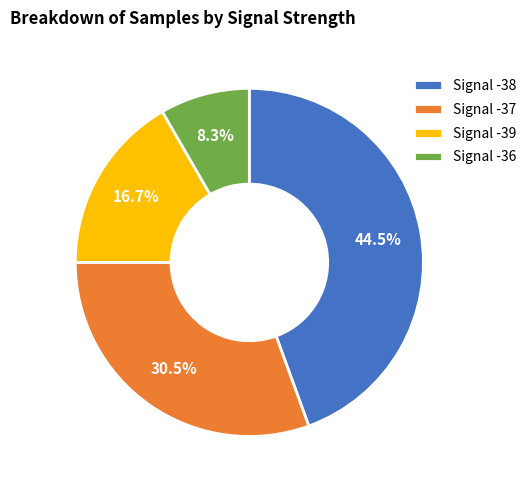

Which category has the smallest portion of the pie?

Signal -36